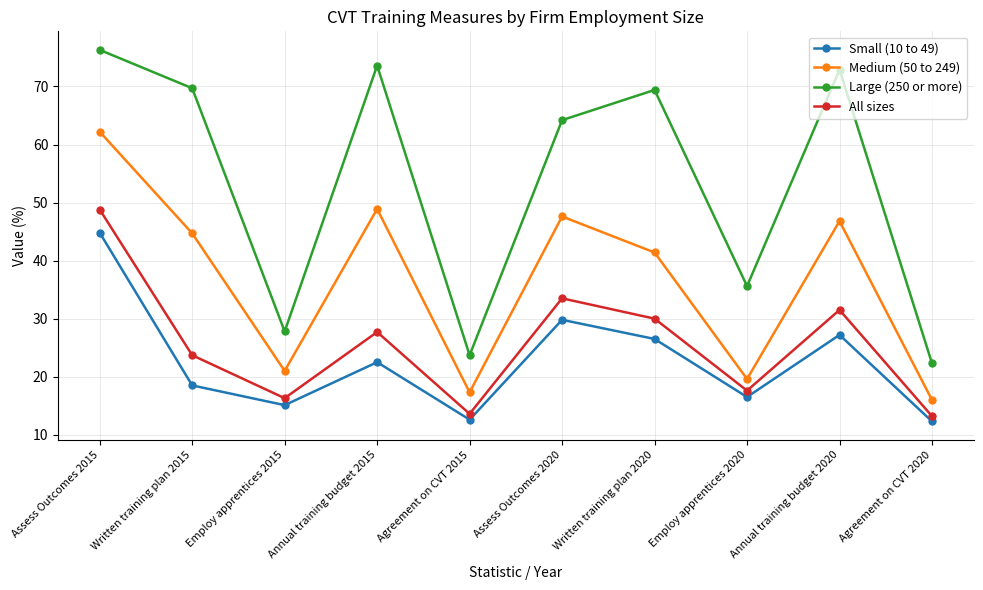

How many values in the Medium (50 to 249) series exceed 44?

5